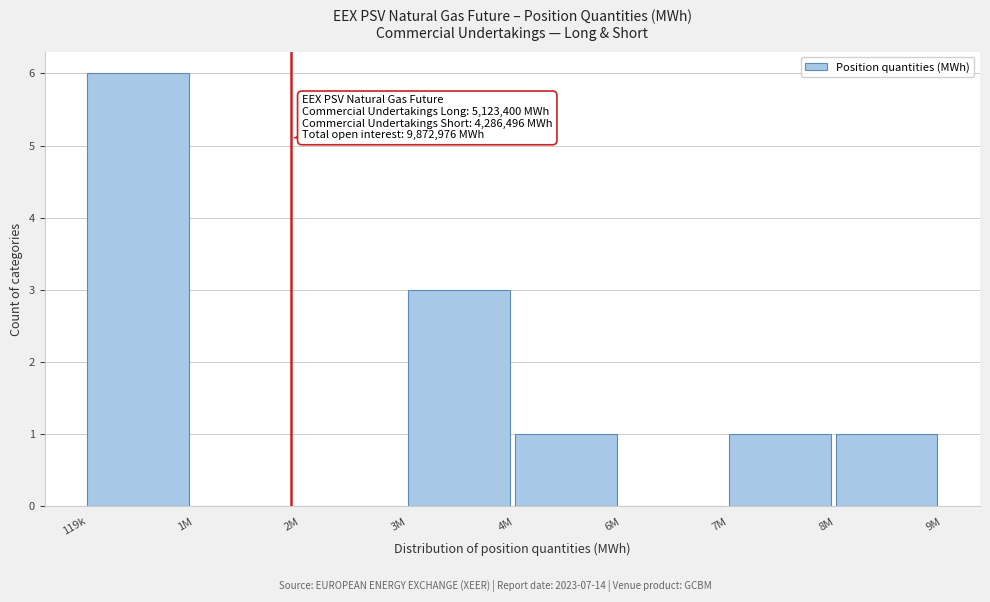

Reading left to right, what are all the values shown in this chart?

119k=6	1M=0	2M=0	3M=3	4M=1	6M=0	7M=1	8M=1